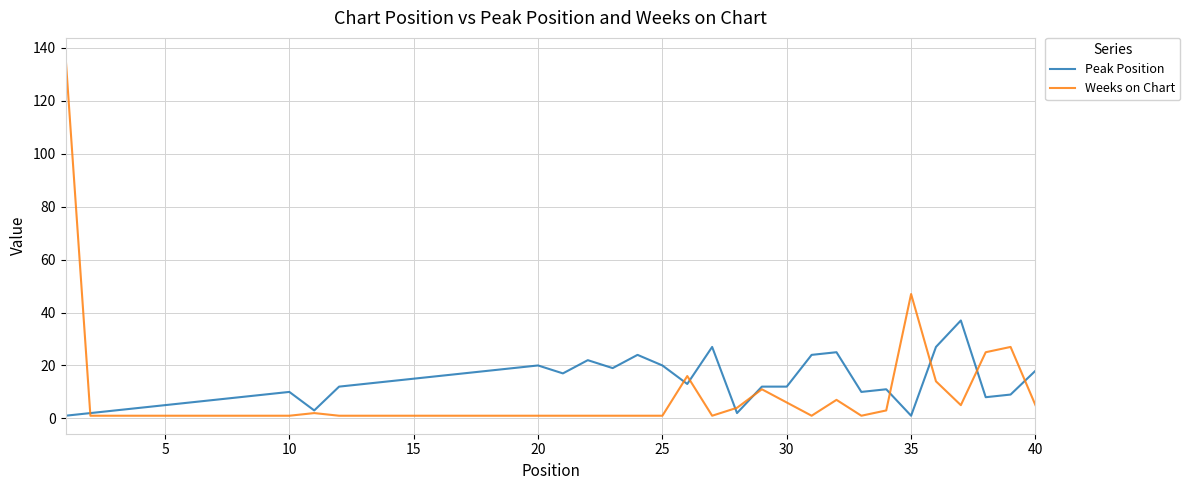

Which series has the widest spread of values?

Weeks on Chart